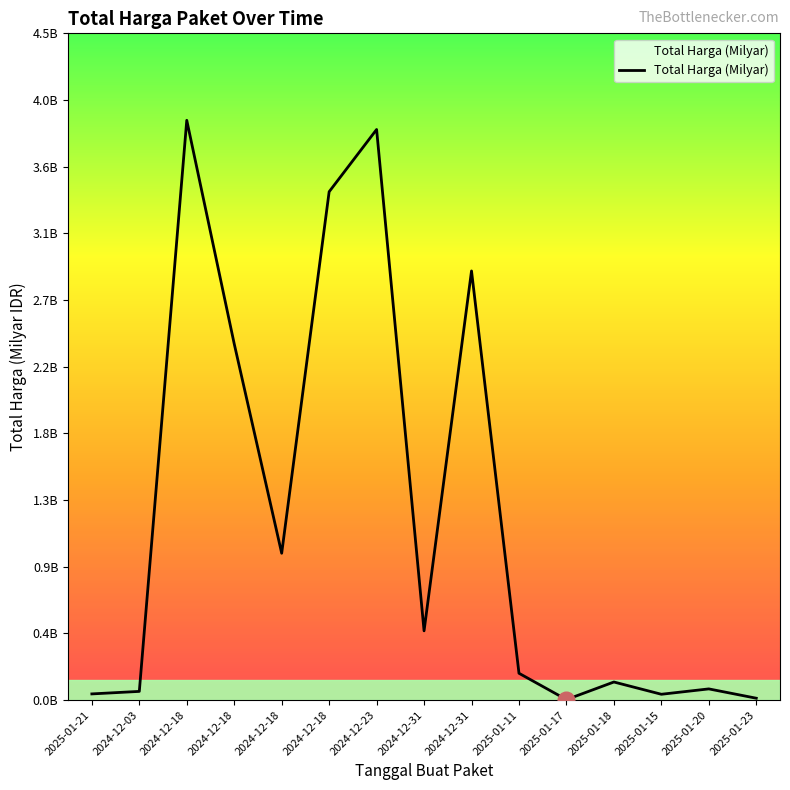

Does the chart display data point markers on the line(s)?

No